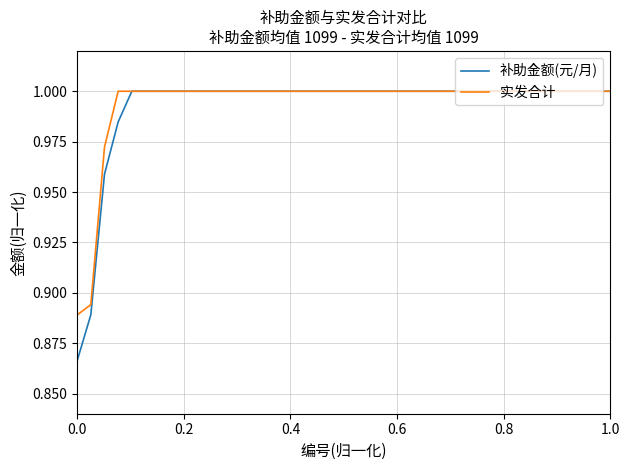

Which series has the largest range (max minus min)?

补助金额(元/月)